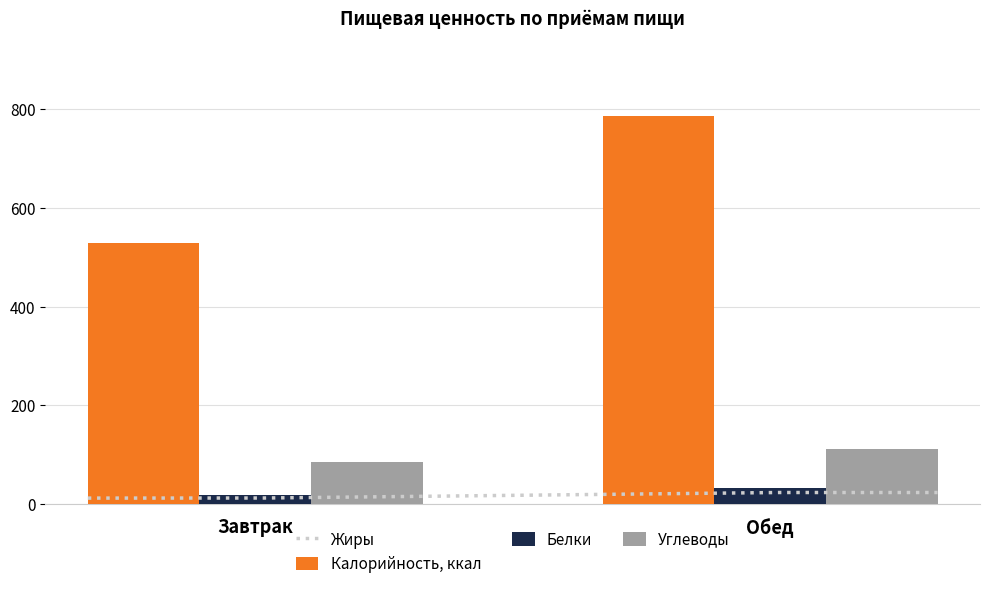

How many bars are there in each group?

3